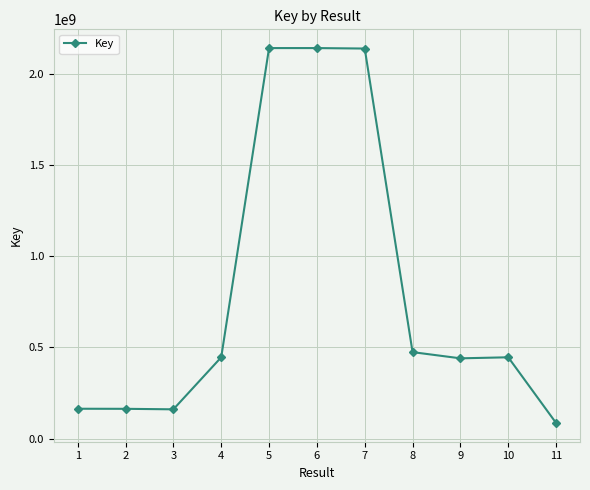

Is this an area chart (filled region under the line)?

No